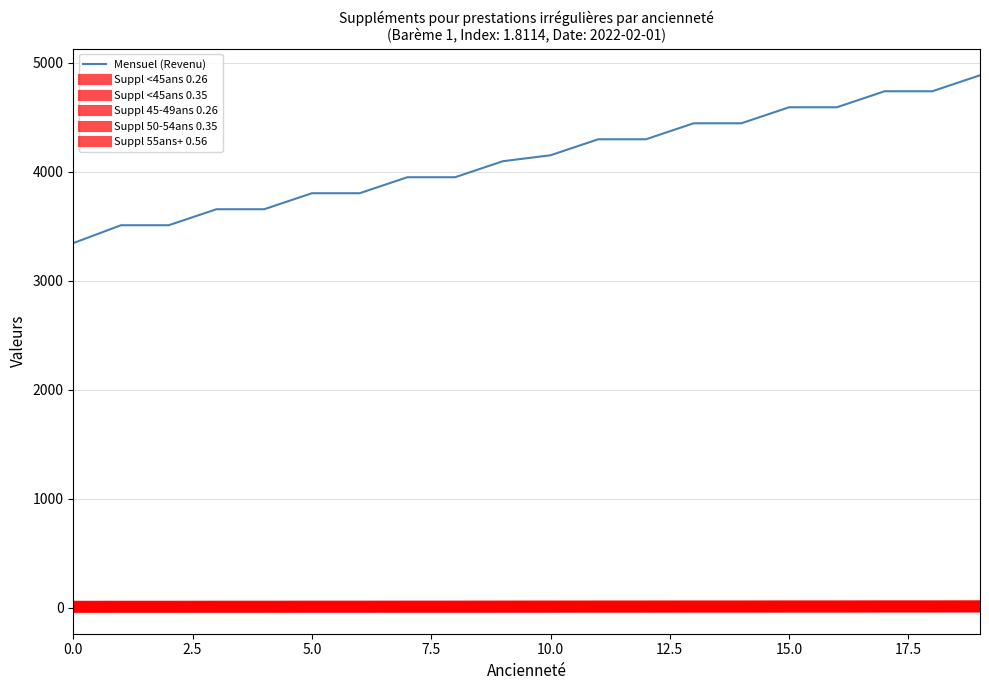

Does the chart have visible grid lines?

Yes